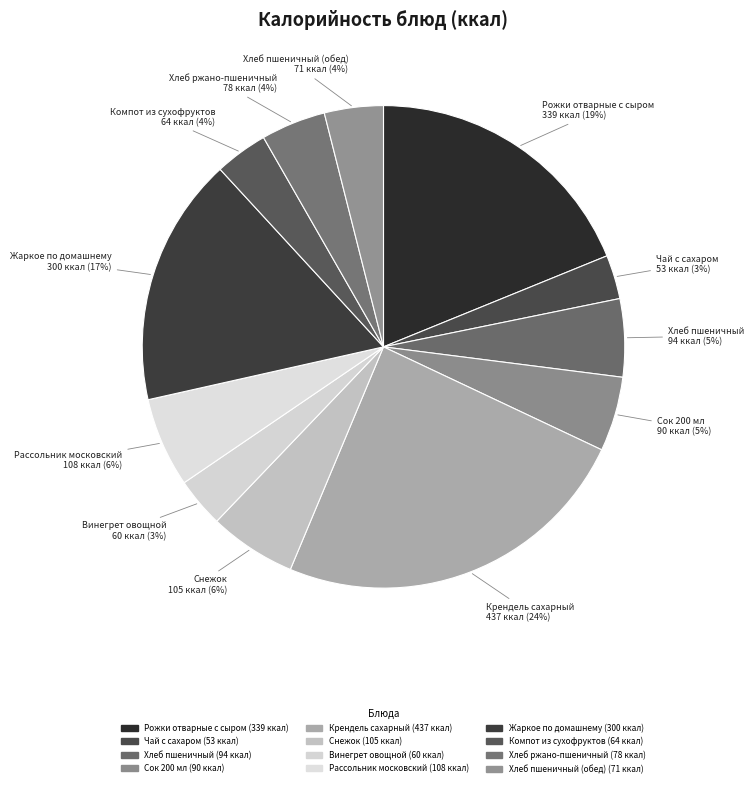

To the nearest percent, what is the average slice percentage?

8%